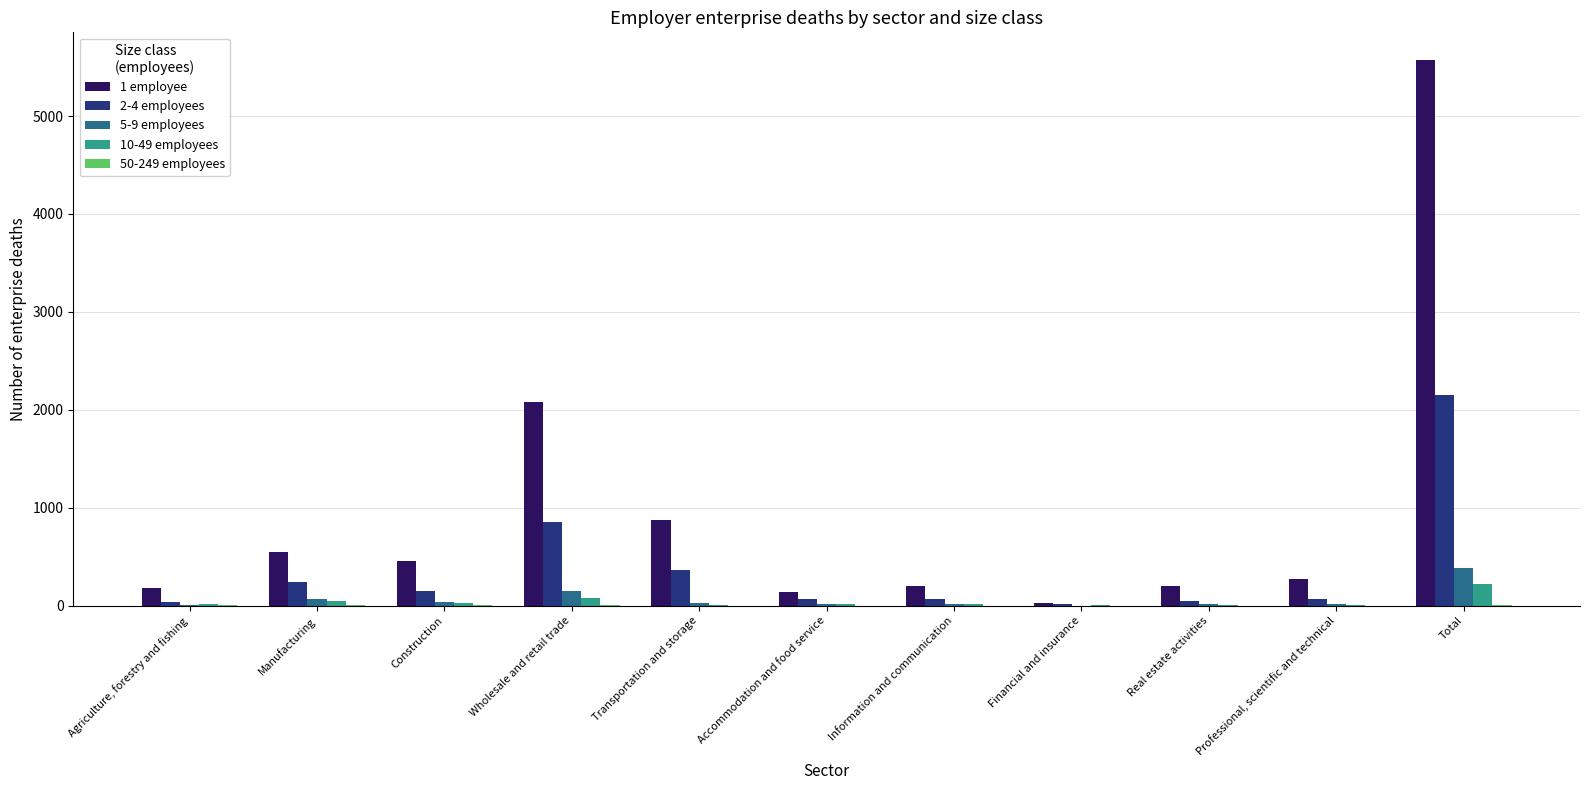

Is the value of 10-49 employees at Professional, scientific and technical greater than the value of 1 employee at Construction?

No